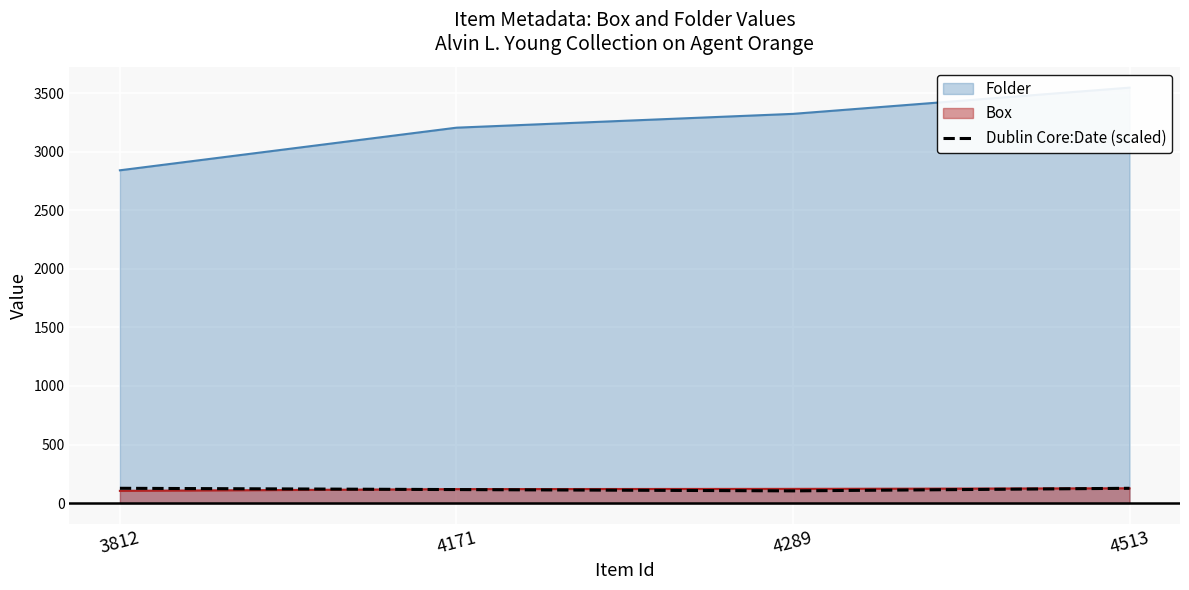

How many categories are shown in the chart?

4